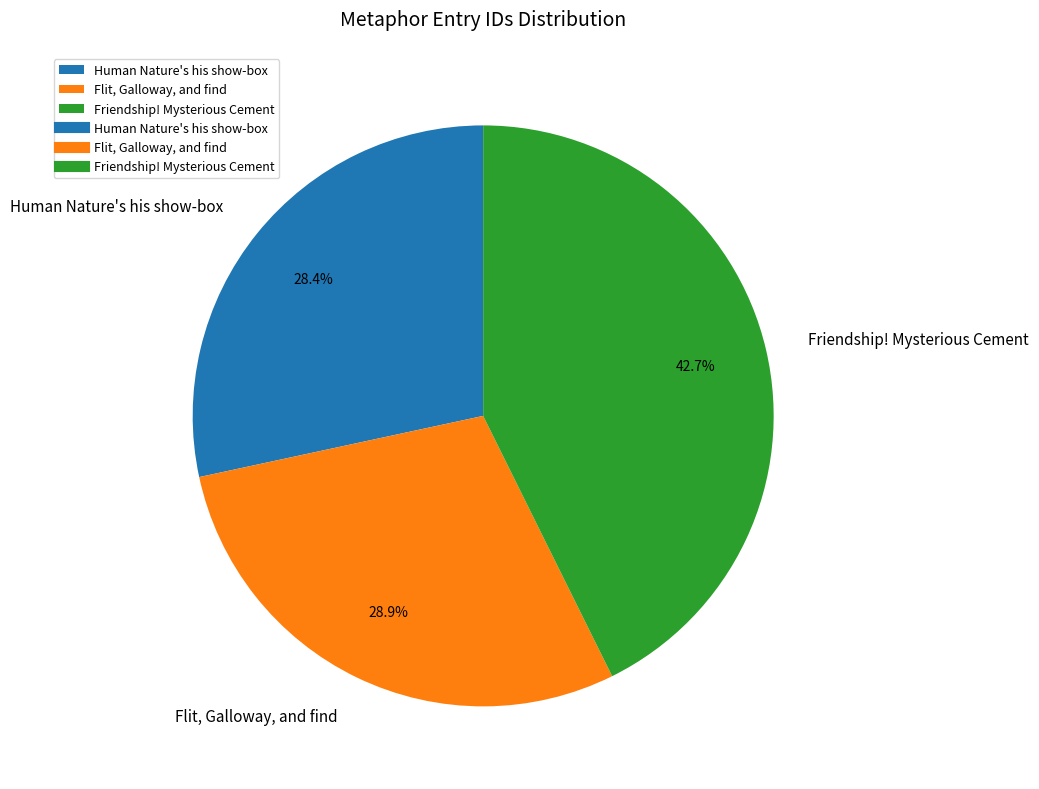

What percentage do Friendship! Mysterious Cement and Flit, Galloway, and find together represent?

71.6%